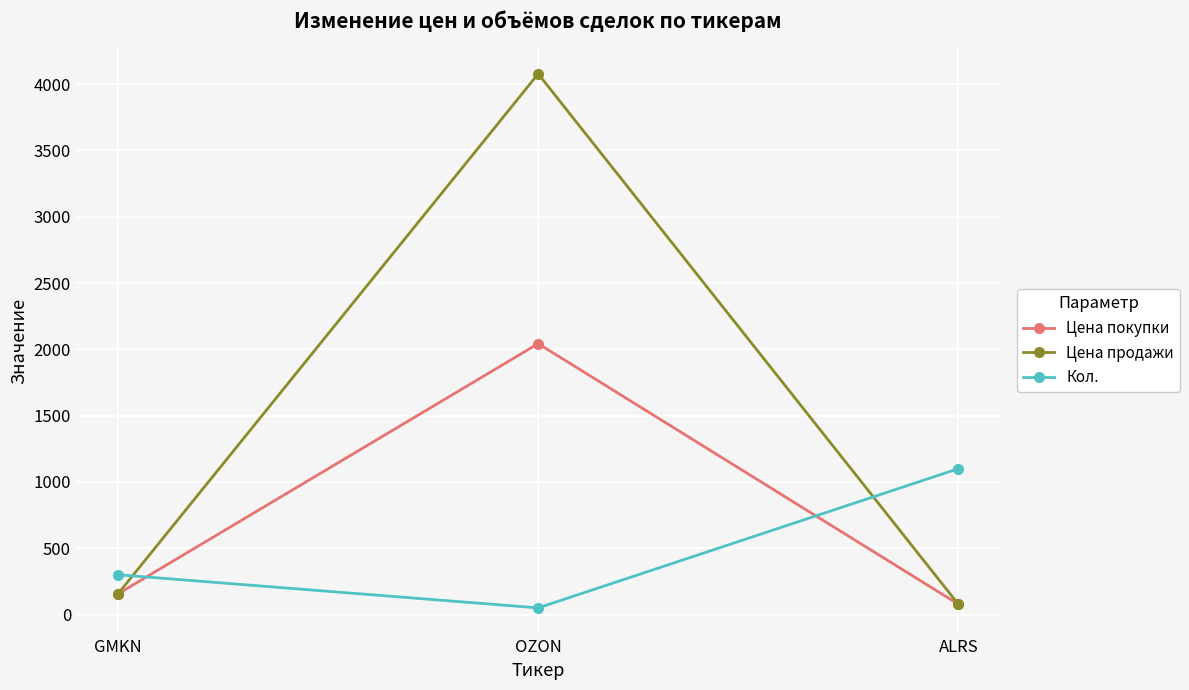

At which label does Кол. reach its peak?

ALRS